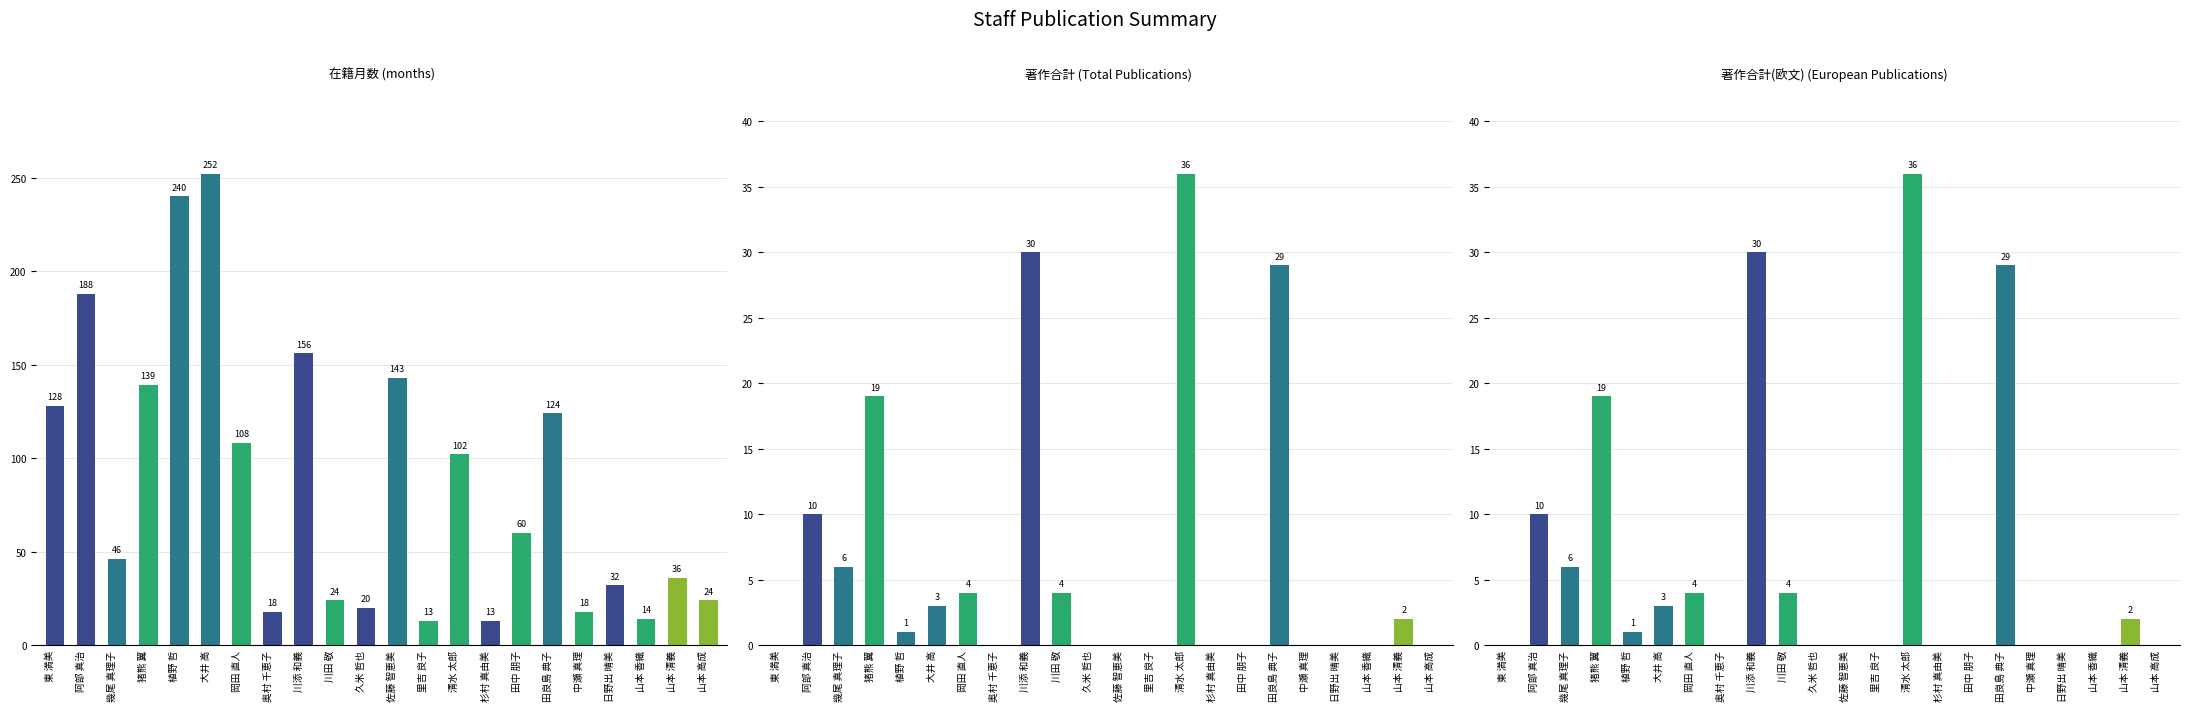

What are all the series names shown in the legend?

在籍月数, 著作合計, 著作合計(欧文)